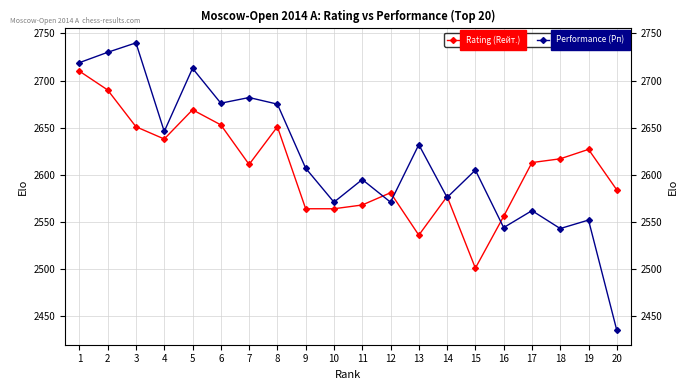

Reading left to right, transcribe all the data shown in this chart.

Rating (Rейт.): 1=2710	2=2690	3=2651	4=2638	5=2669	6=2653	7=2611	8=2651	9=2564	10=2564	11=2568	12=2581	13=2536	14=2577	15=2501	16=2556	17=2613	18=2617	19=2627	20=2584
Performance (Рп): 1=2719	2=2730	3=2740	4=2646	5=2713	6=2676	7=2682	8=2675	9=2607	10=2571	11=2595	12=2571	13=2632	14=2576	15=2605	16=2544	17=2562	18=2543	19=2552	20=2435